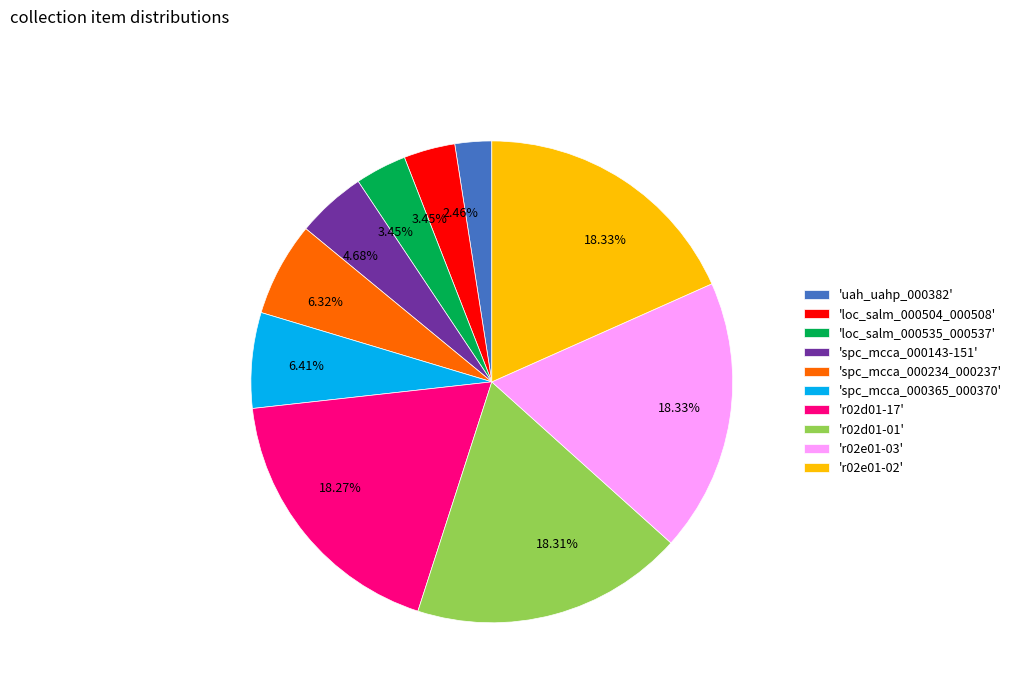

Approximately how many times larger is the value at 'loc_salm_000504_000508' compared to 'loc_salm_000535_000537'?

1.0